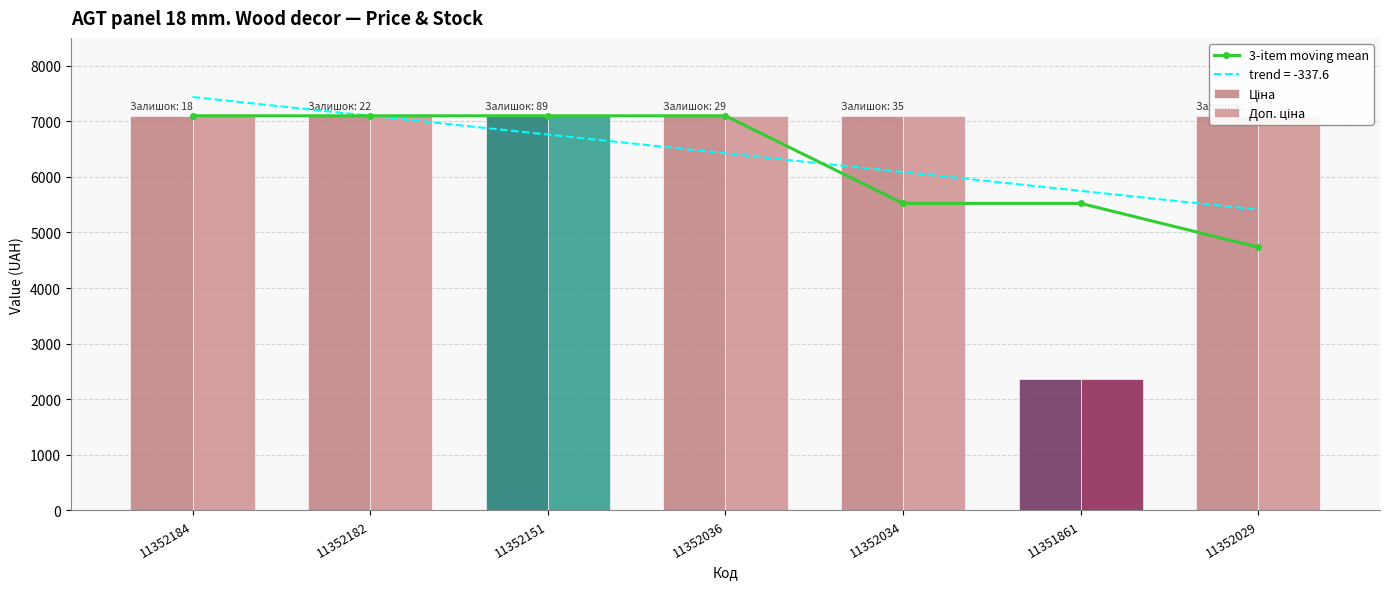

At how many categories does at least one series exceed 3776?

7